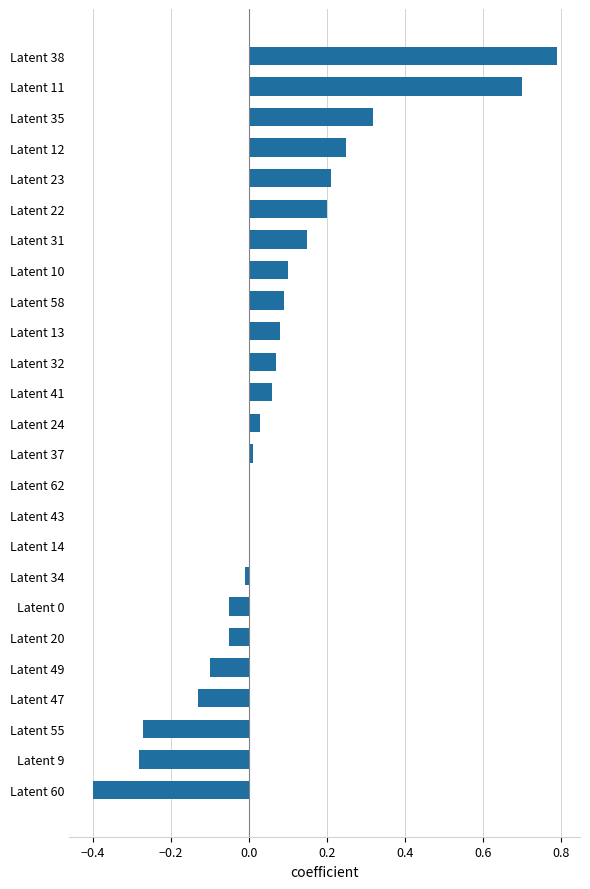

What is the sum of all values?

1.8